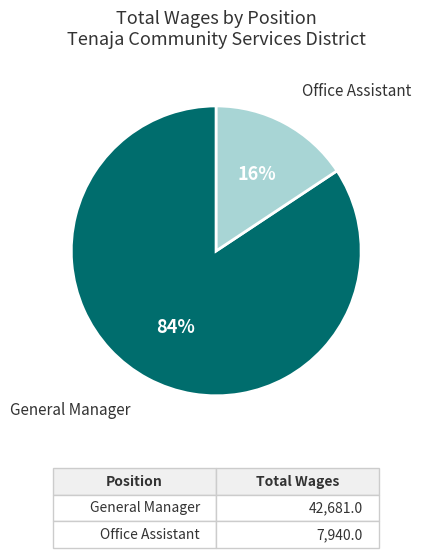

Which slice is the smallest?

Office Assistant